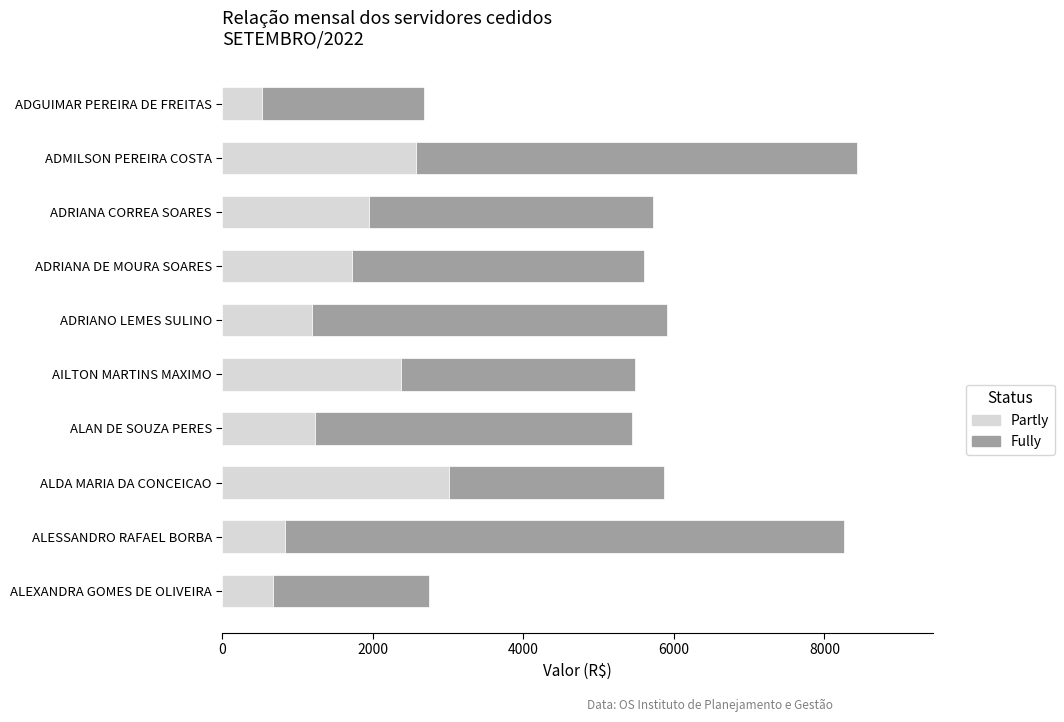

What is the total value across all series at ALAN DE SOUZA PERES?

5440.6